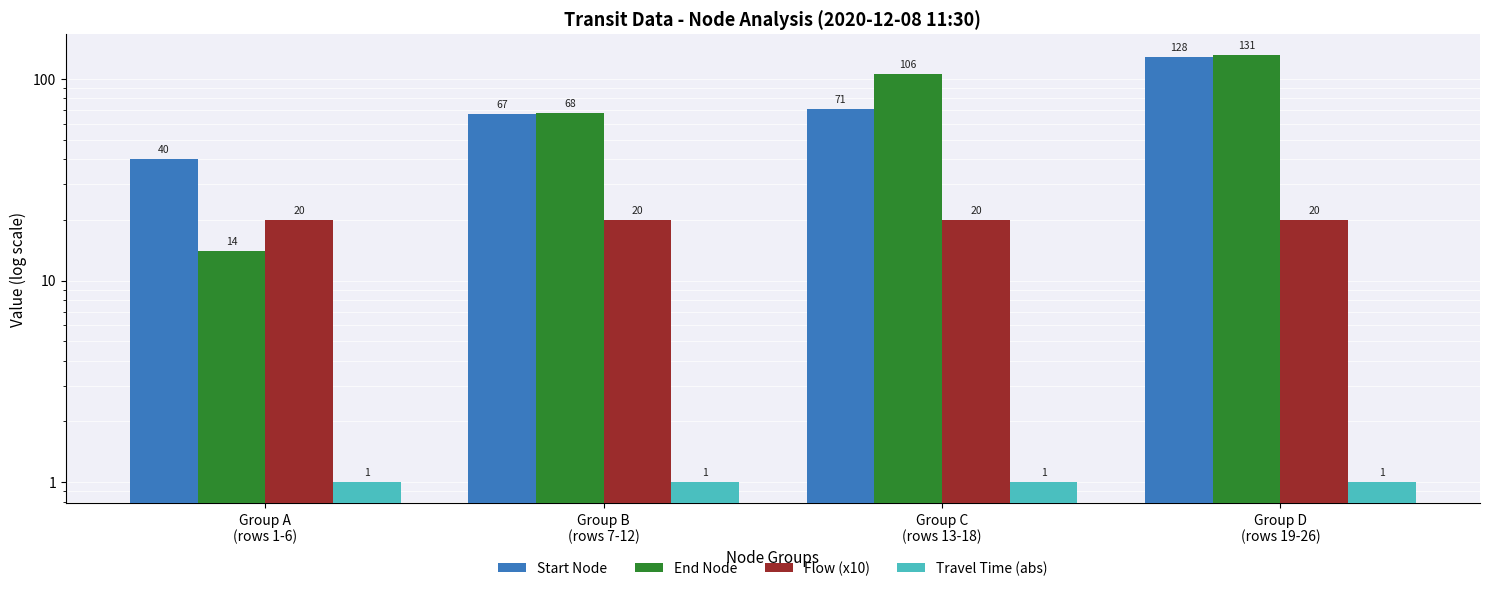

What is the minimum value shown in the chart?

1